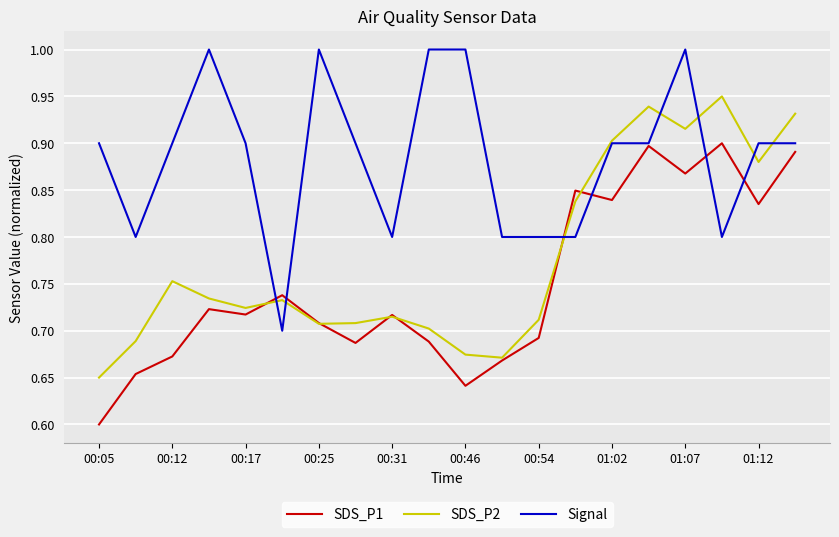

Rank the series by their maximum value, from highest to lowest.

Signal, SDS_P2, SDS_P1